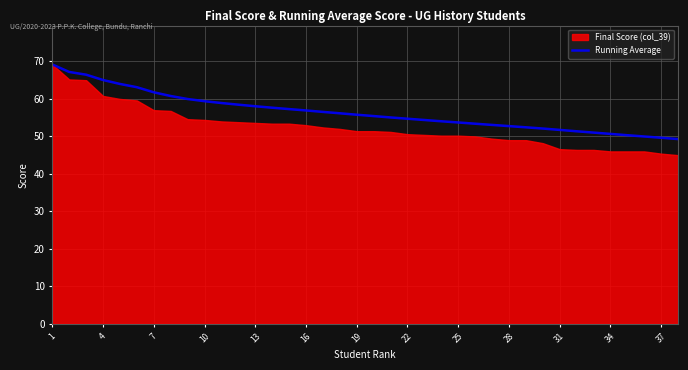

Is it true that Running Average equals 74.7 at 31?

False